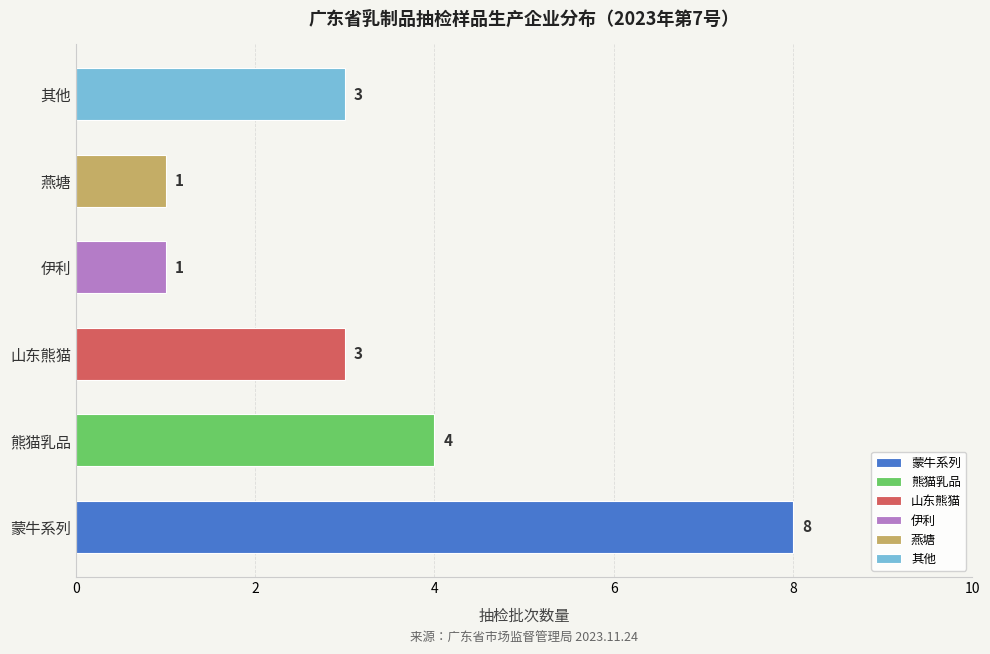

Reading bottom to top, what are all the values shown in this chart?

蒙牛系列=8	熊猫乳品=4	山东熊猫=3	伊利=1	燕塘=1	其他=3